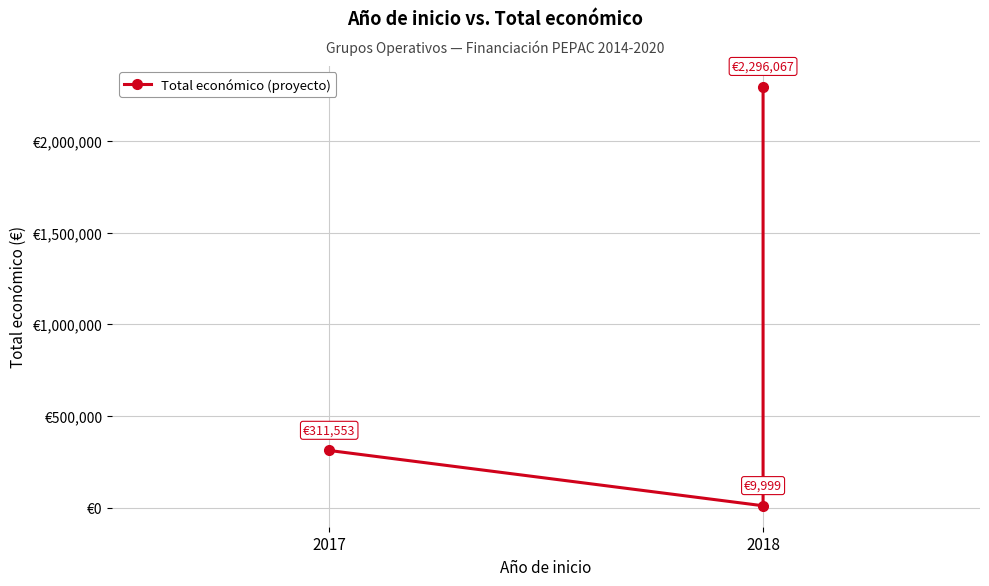

Read the value at 2018, to the nearest 10.

10000